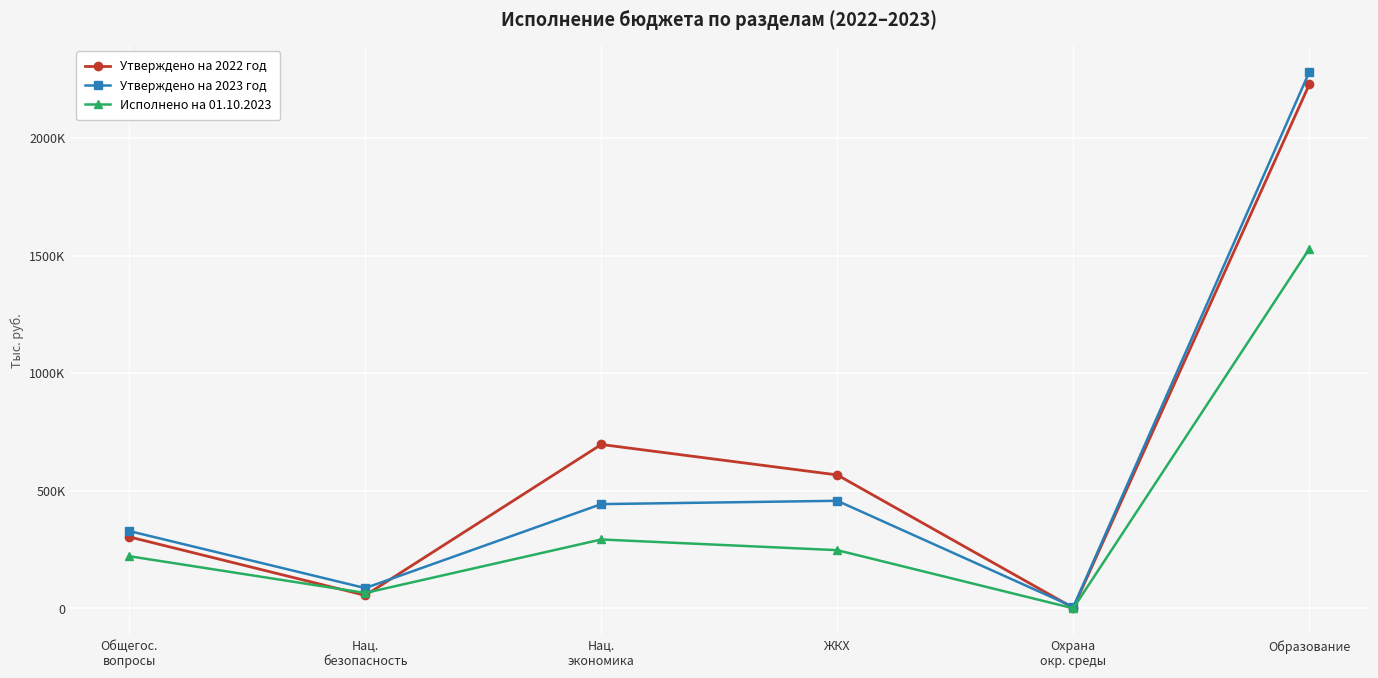

At which label does Утверждено на 2023 год reach its peak?

Образование